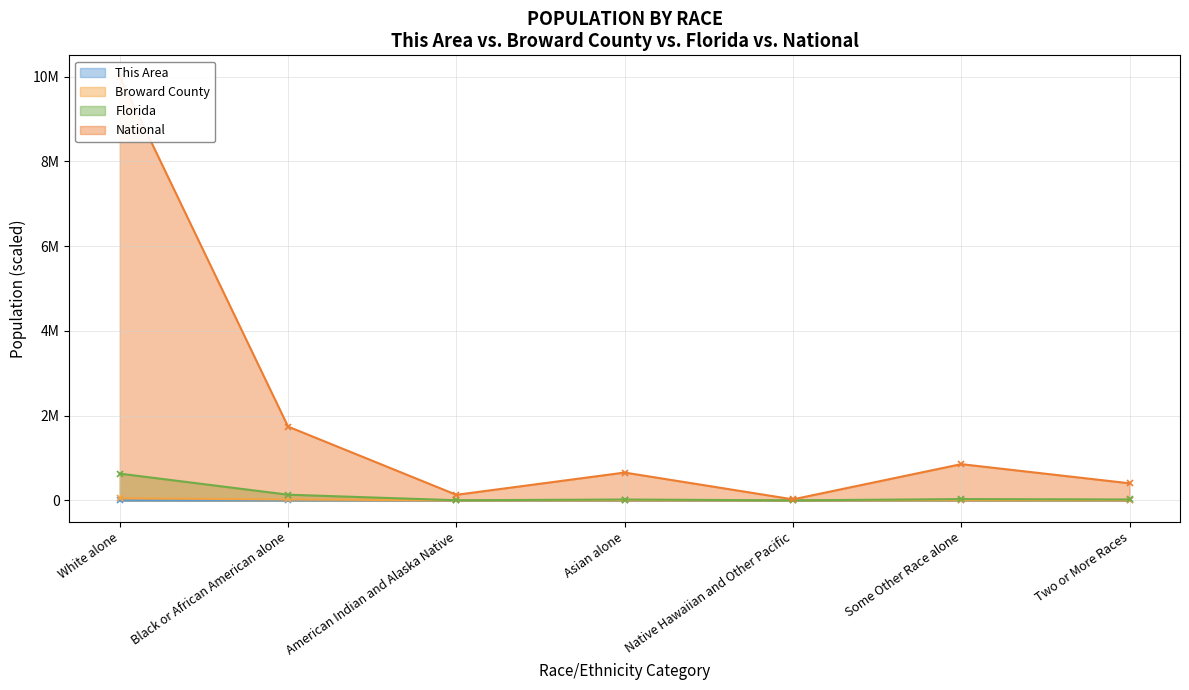

What is the label of the 5th point from the left?

Native Hawaiian and Other Pacific